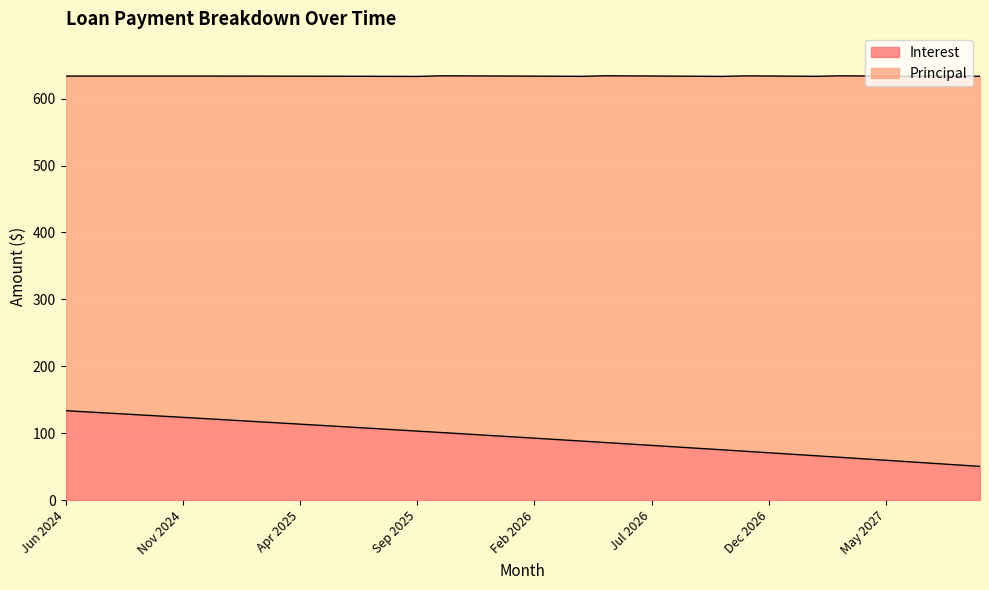

Does the chart display data point markers on the line(s)?

No